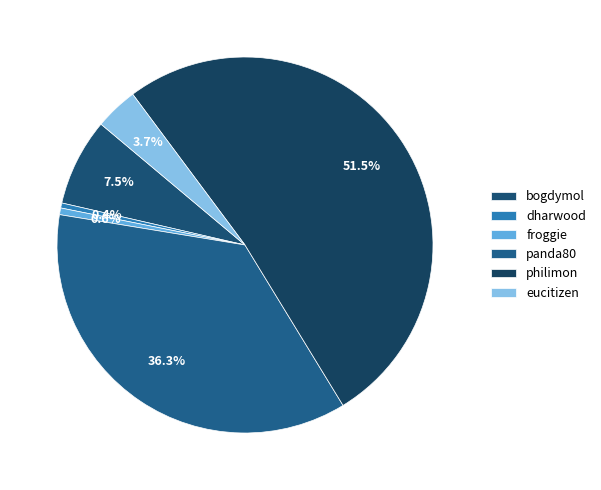

To the nearest percent, what is the difference between the philimon and froggie slice percentages?

51%